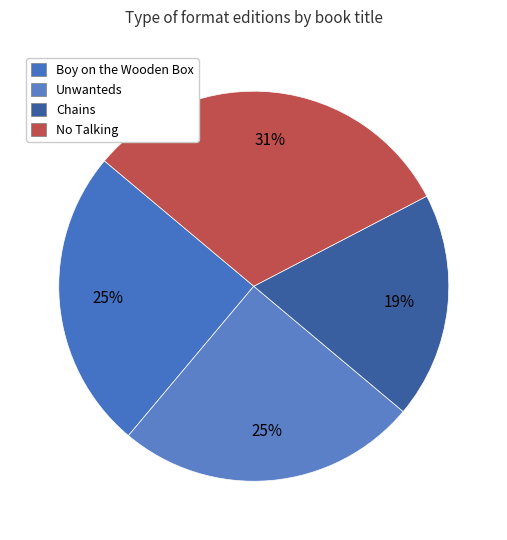

Rank the categories by value from highest to lowest.

No Talking, Boy on the Wooden Box, Unwanteds, Chains